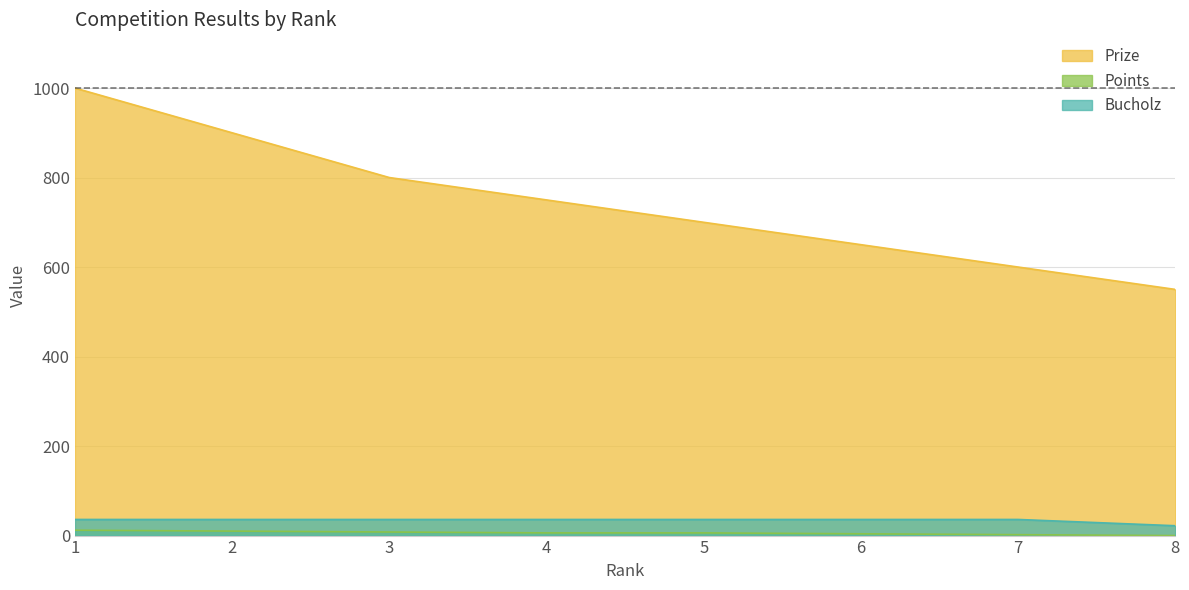

Rank the series by their maximum value, from lowest to highest.

Points, Bucholz, Prize